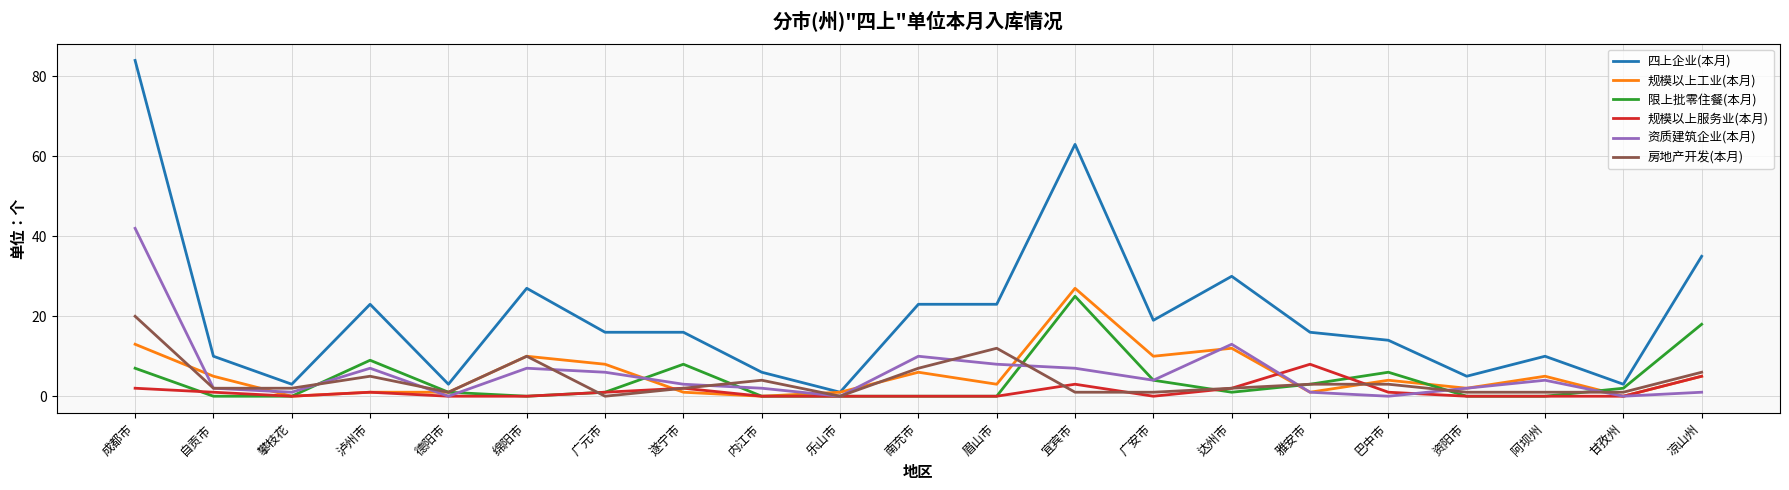

Which category has the highest value in the 规模以上服务业(本月) series?

雅安市